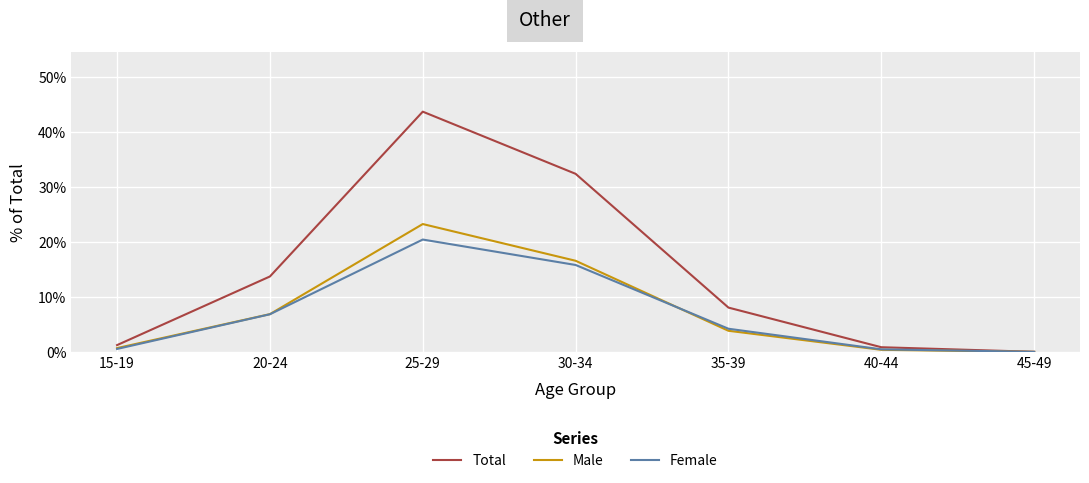

True or false: Male has a value of 15.3 at 25-29.

False